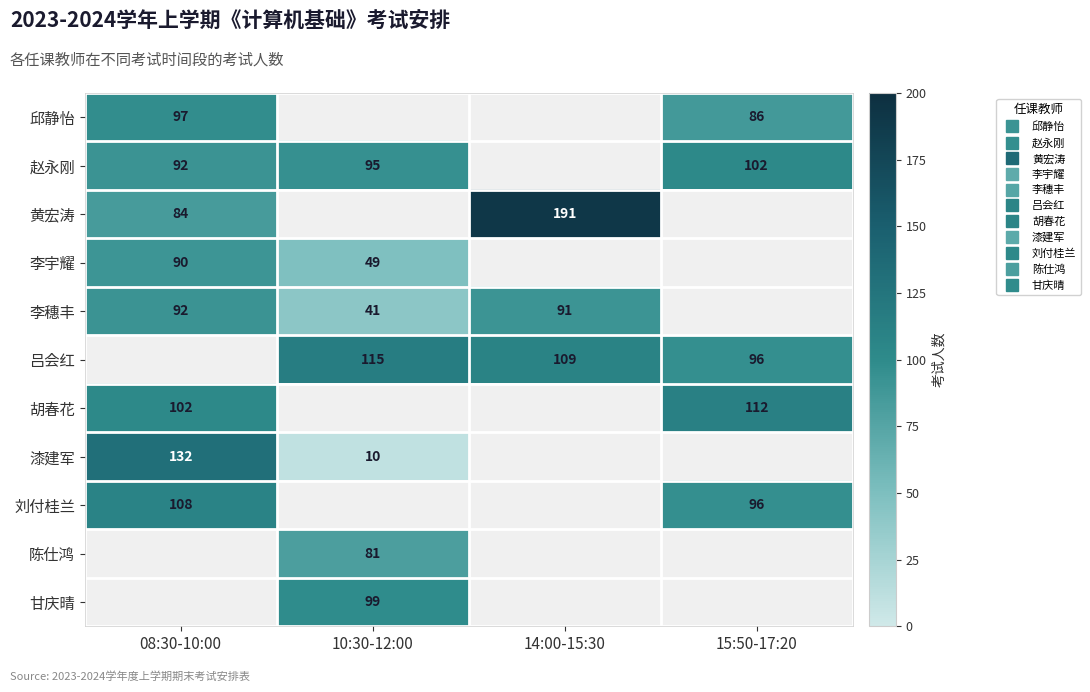

True or false: 刘付桂兰 has a value of 44.5 at 08:30-10:00.

False